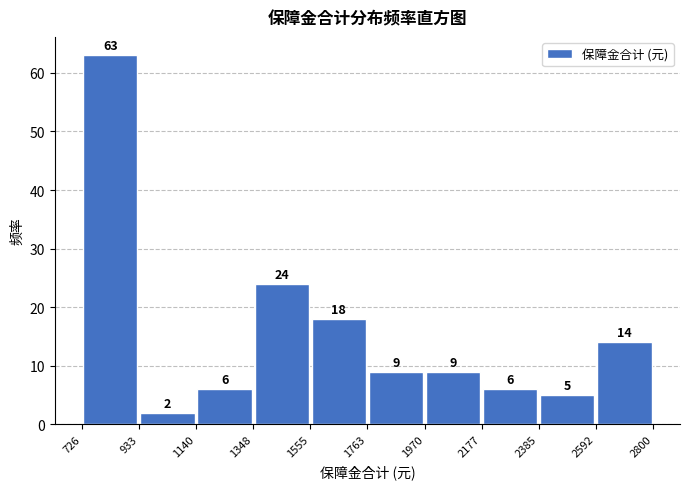

Which range on the x-axis has the tallest bar?

726 to 933